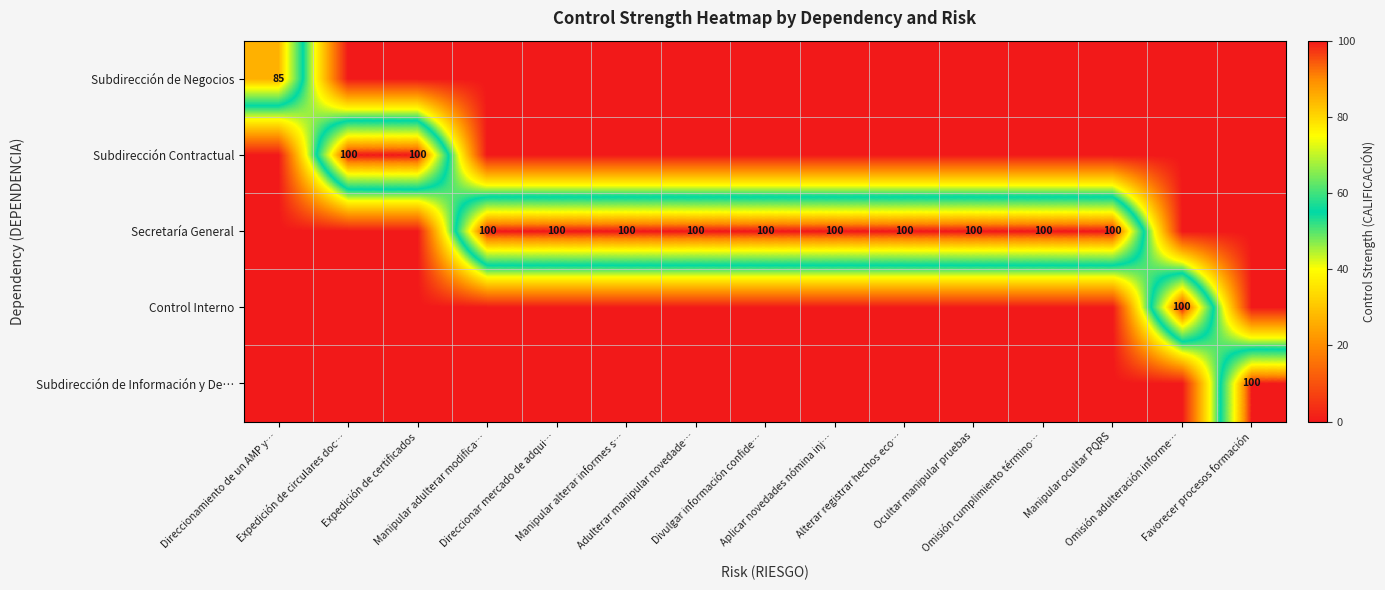

Rank the series by their maximum value, from highest to lowest.

Subdirección Contractual, Secretaría General, Control Interno, Subdirección de Información y De…, Subdirección de Negocios